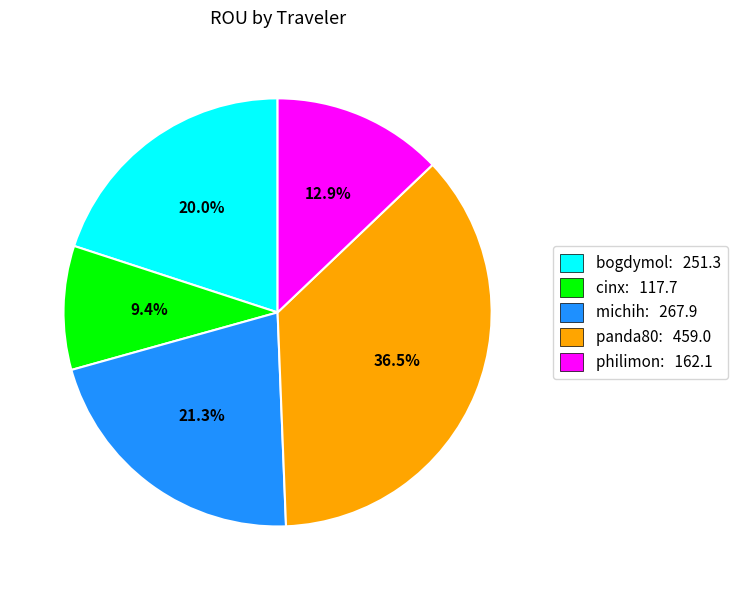

Is the sum of bogdymol and philimon greater than half?

No